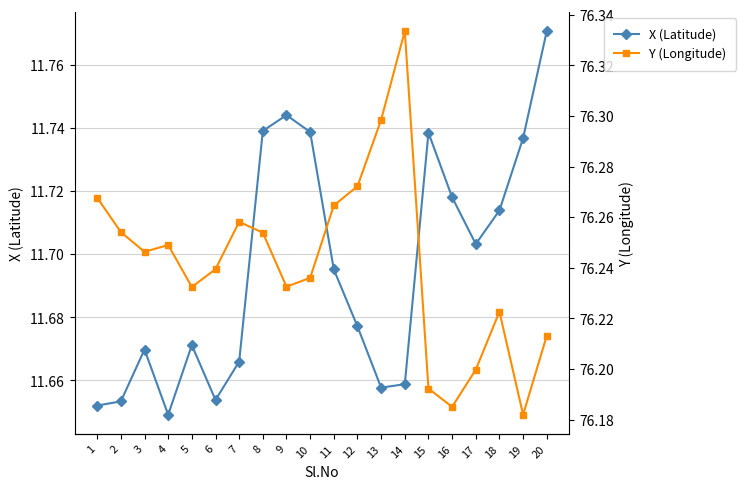

True or false: Y (Longitude) and X (Latitude) cross at least once.

False